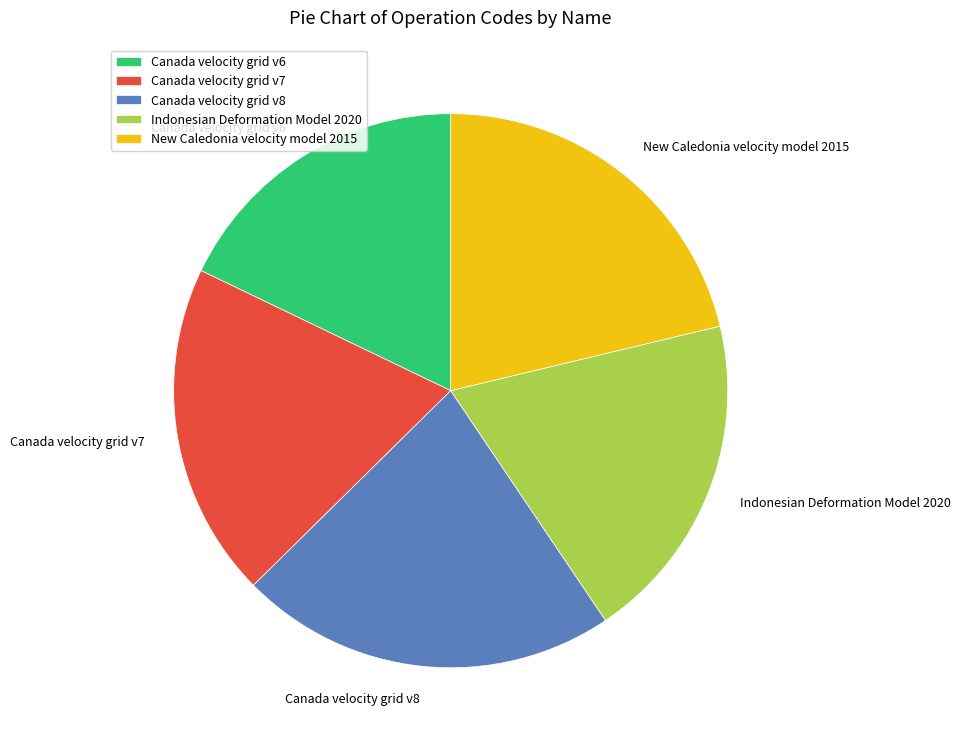

Does Indonesian Deformation Model 2020 represent more than half of the total?

No